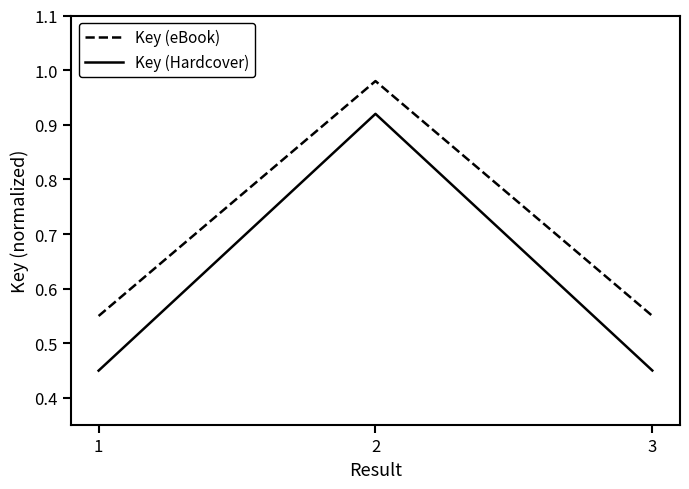

Is the value of Key (Hardcover) at 1 greater than the value of Key (eBook) at 3?

No